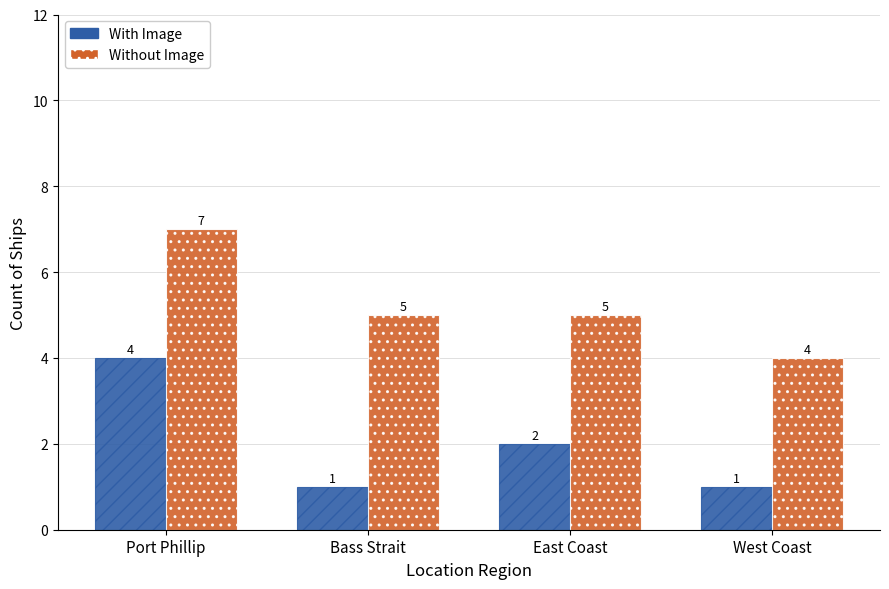

How many categories are shown in the chart?

4